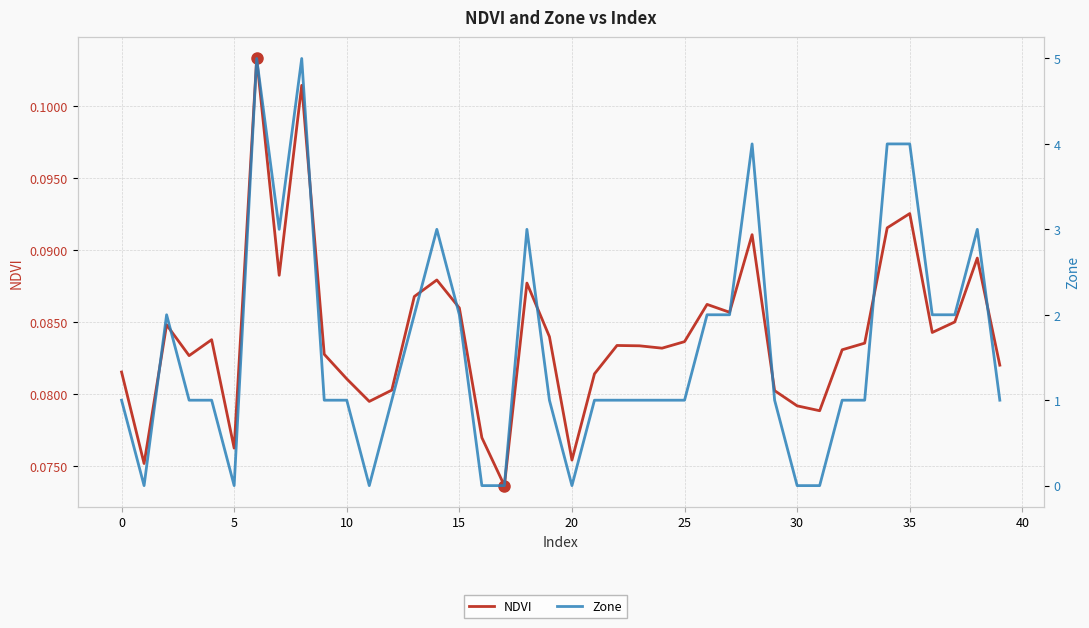

What is the sum of all Zone values?

64.0